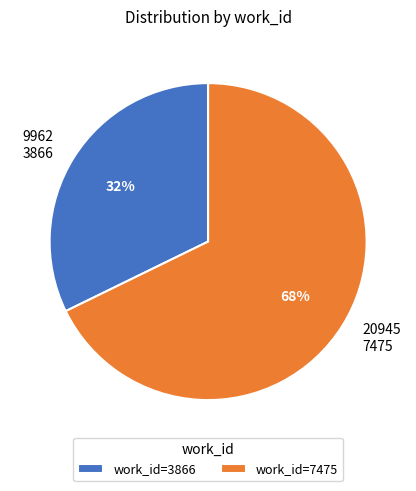

The 3866 slice represents 32% of the pie. True or false?

True